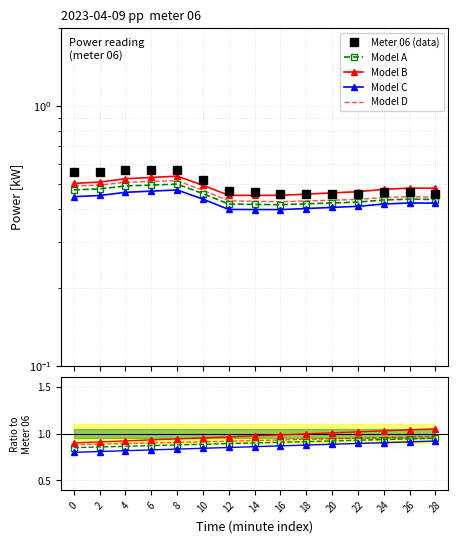

True or false: Model C and Model D cross at least once.

False